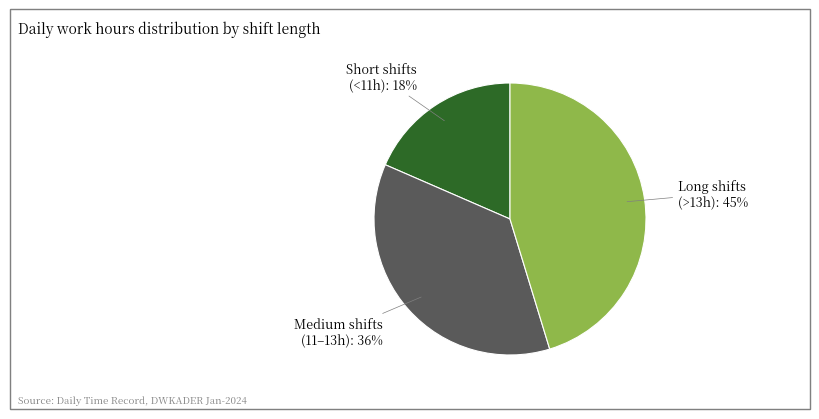

How many slices are in this pie chart?

3